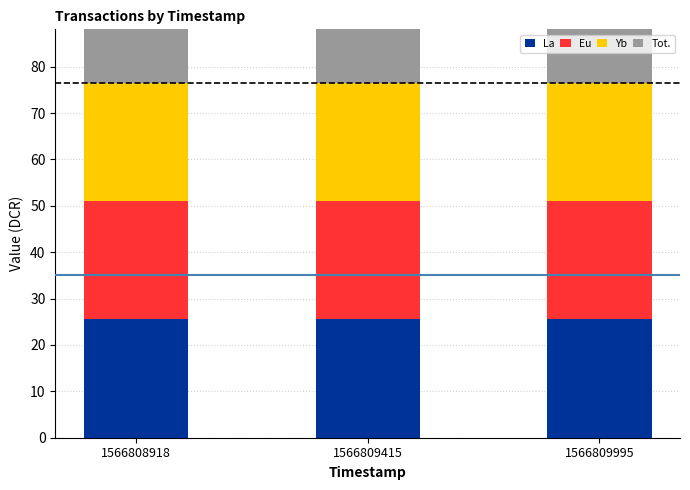

What are all the series names shown in the legend?

Tot., Yb, Eu, La